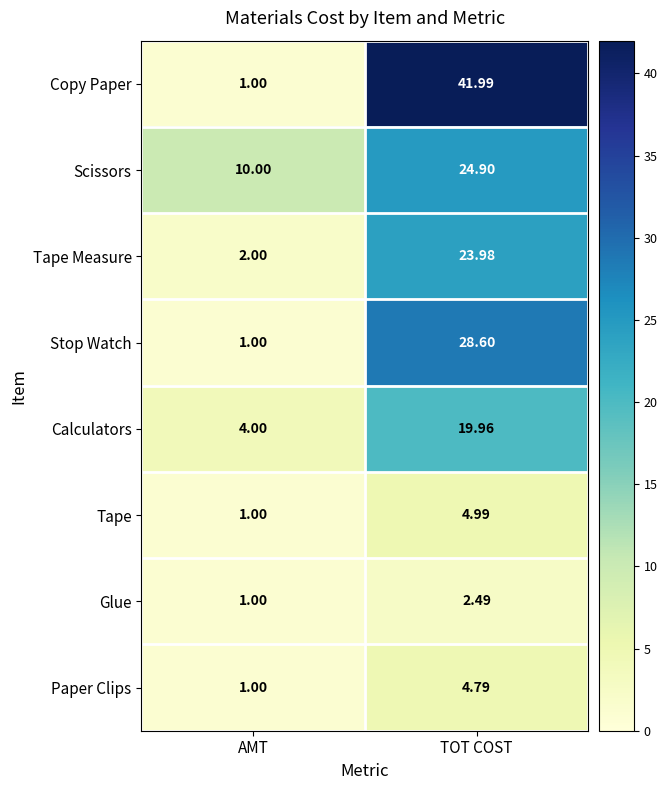

Which series has the largest total across all categories?

Copy Paper